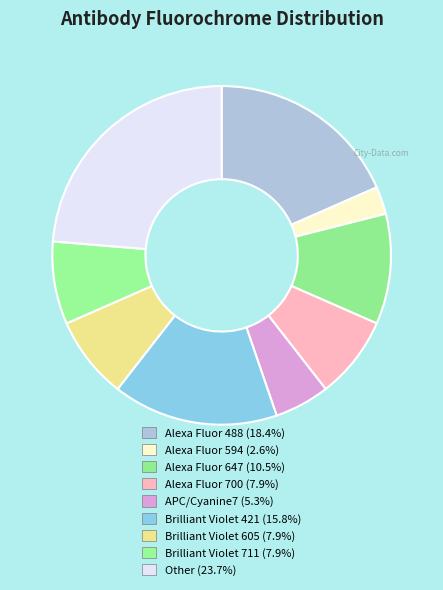

To the nearest percent, what is the average slice percentage?

11%